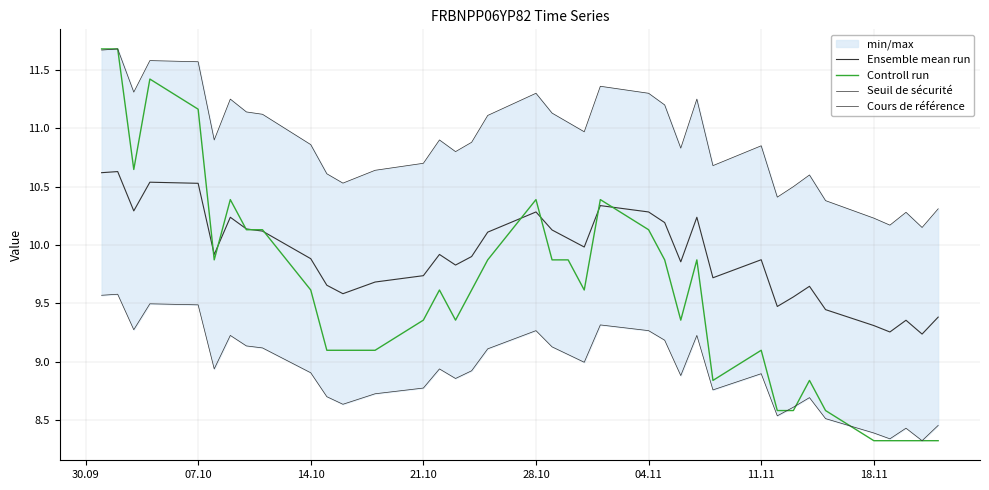

True or false: Seuil de sécurité and Cours de référence cross at least once.

False